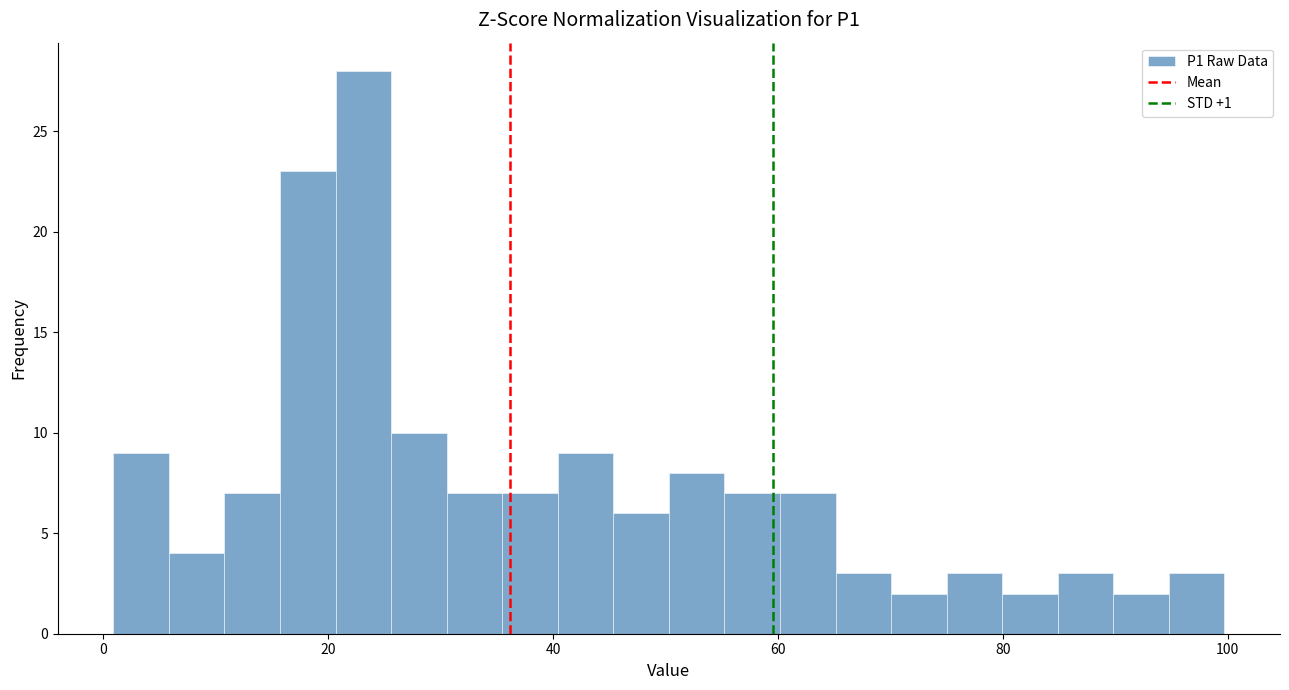

Read against the x-axis, roughly where is the centre of the tallest bar?

24